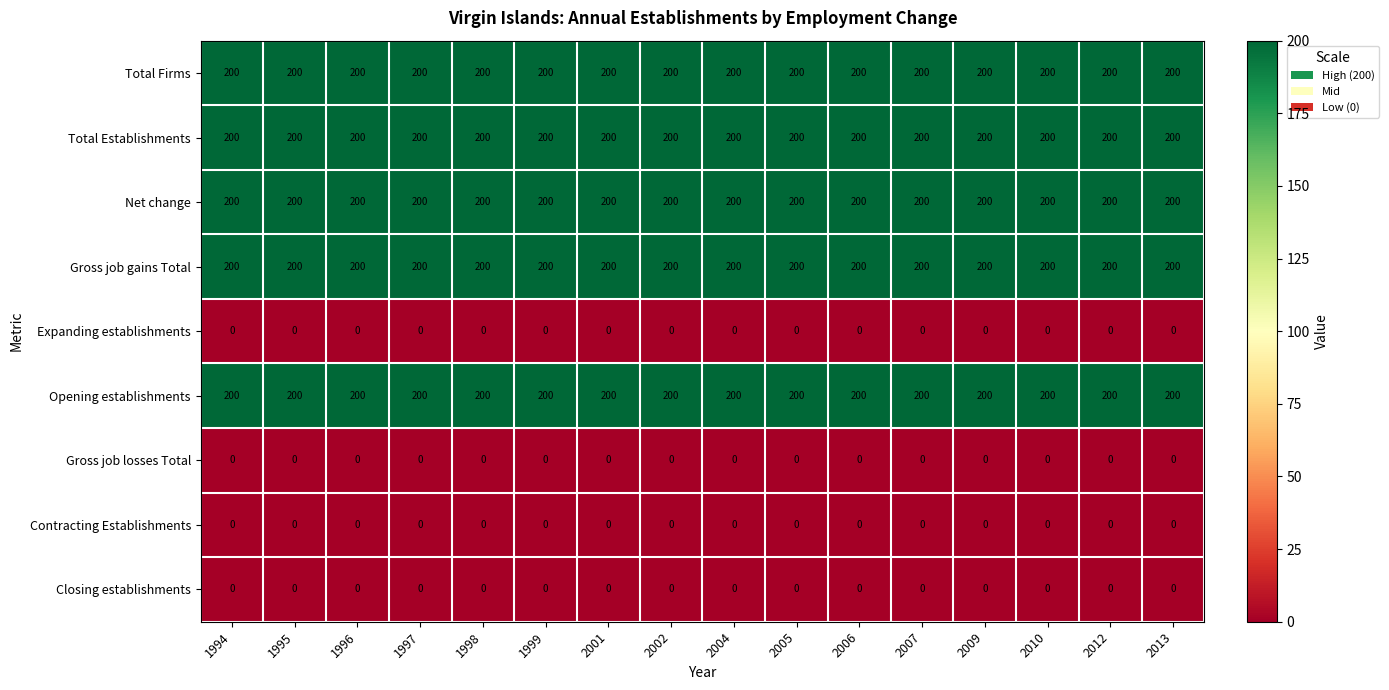

What is the spread (max minus min) of values at 1994?

200